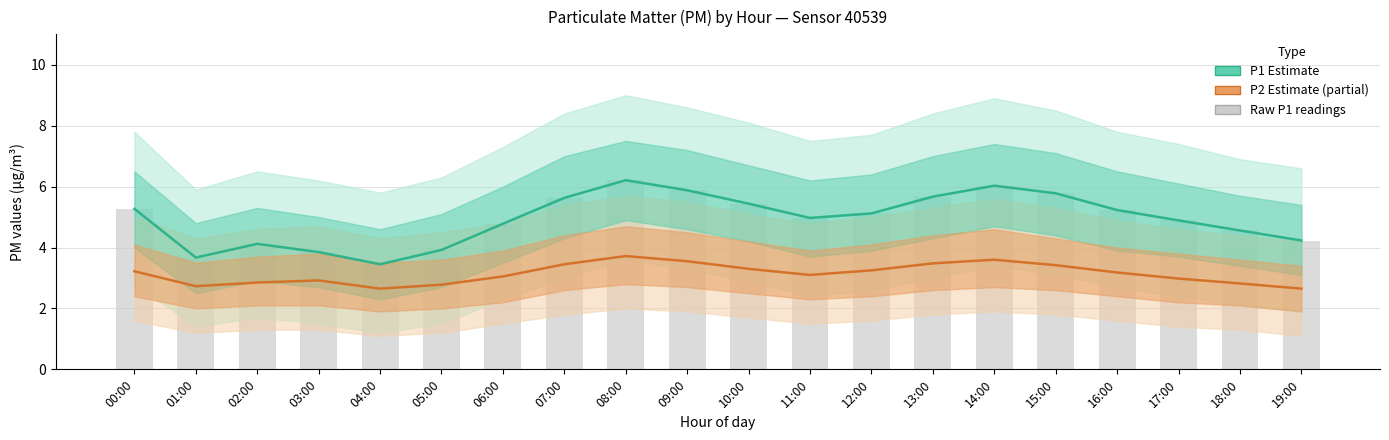

The value of Raw P1 readings at 01:00 is 3.7. True or false?

True